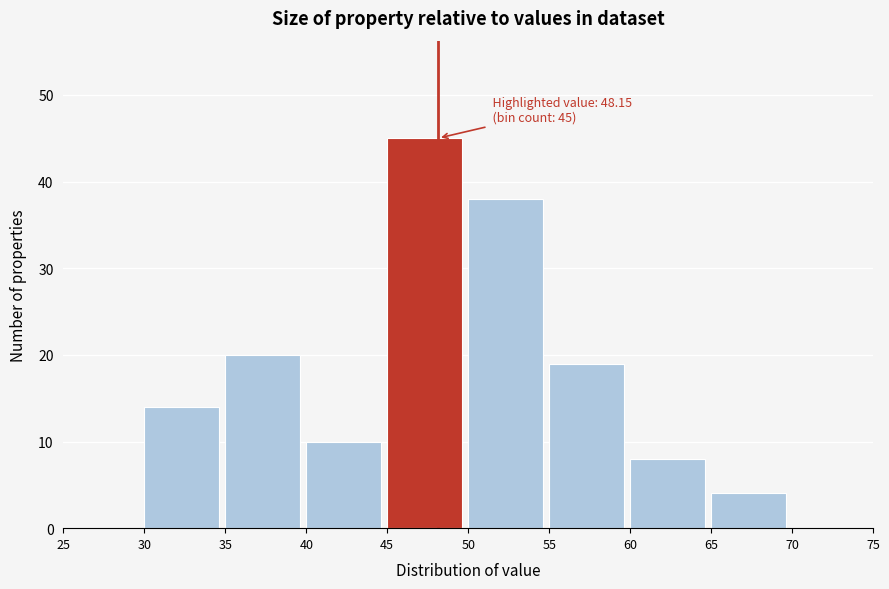

Over which range of the x-axis is the bar tallest?

45 to 50